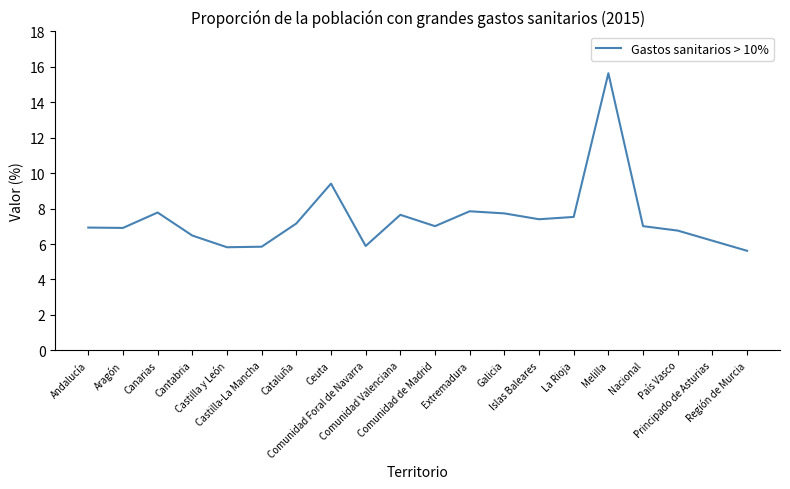

Which label corresponds to the smallest value in the chart?

Región de Murcia